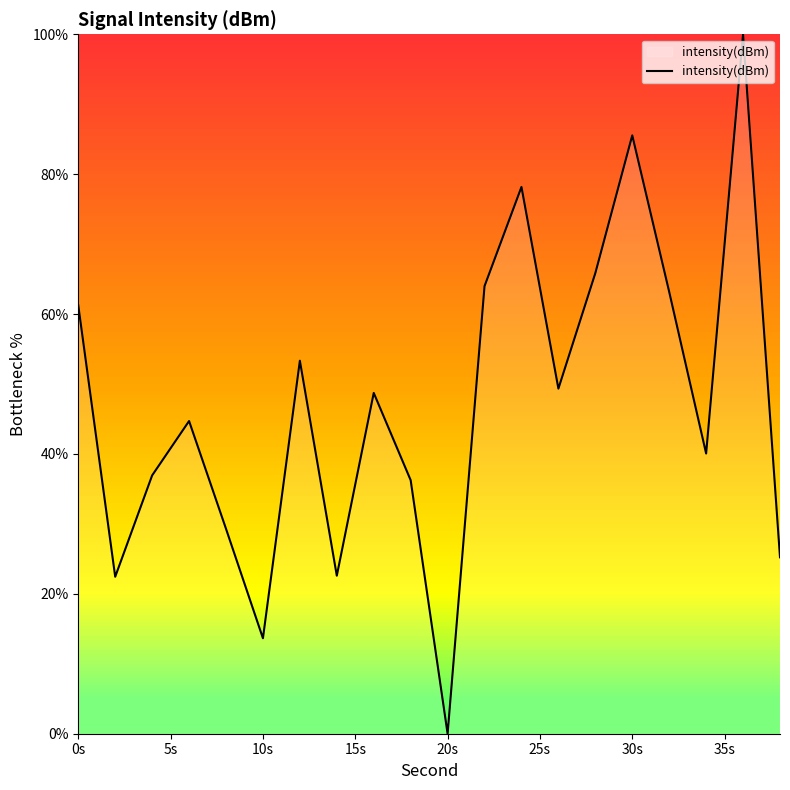

What is the average value?

47.0